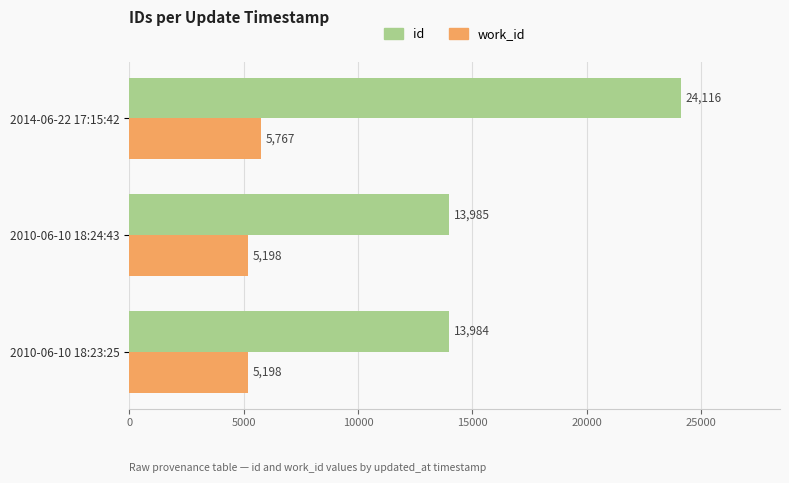

Rank the categories by id value from highest to lowest.

2014-06-22 17:15:42, 2010-06-10 18:24:43, 2010-06-10 18:23:25